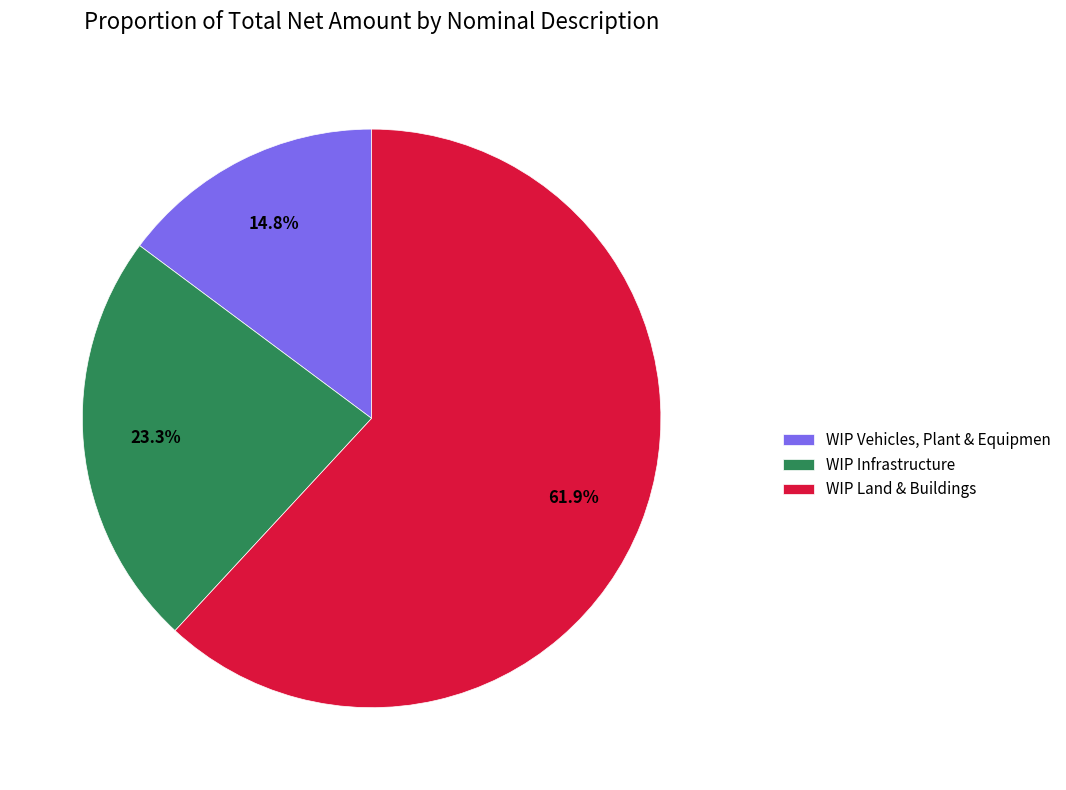

Approximately how many times larger is the value at WIP Infrastructure compared to WIP Vehicles, Plant & Equipmen?

1.6